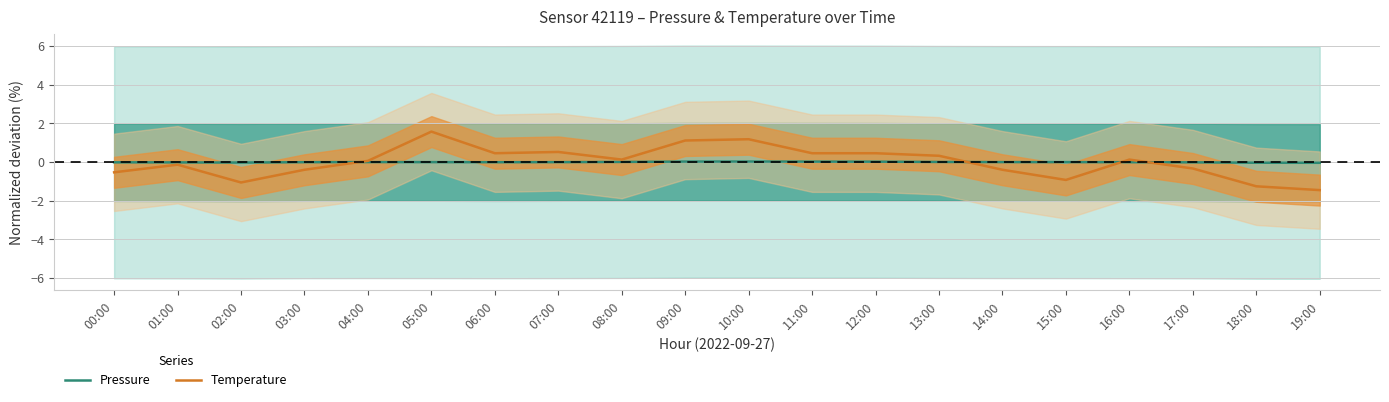

Reading left to right, what are all the values shown in this chart?

Pressure: -0.0	-0.0	-0.0	-0.0	0.0	0.0	-0.0	-0.0	0.0	0.0	0.0	0.0	0.0	0.0	0.0	0.0	-0.0	-0.0	-0.0	-0.0
Temperature: -0.5	-0.1	-1.1	-0.4	0.1	1.6	0.5	0.5	0.1	1.1	1.2	0.5	0.5	0.3	-0.4	-0.9	0.1	-0.3	-1.2	-1.4